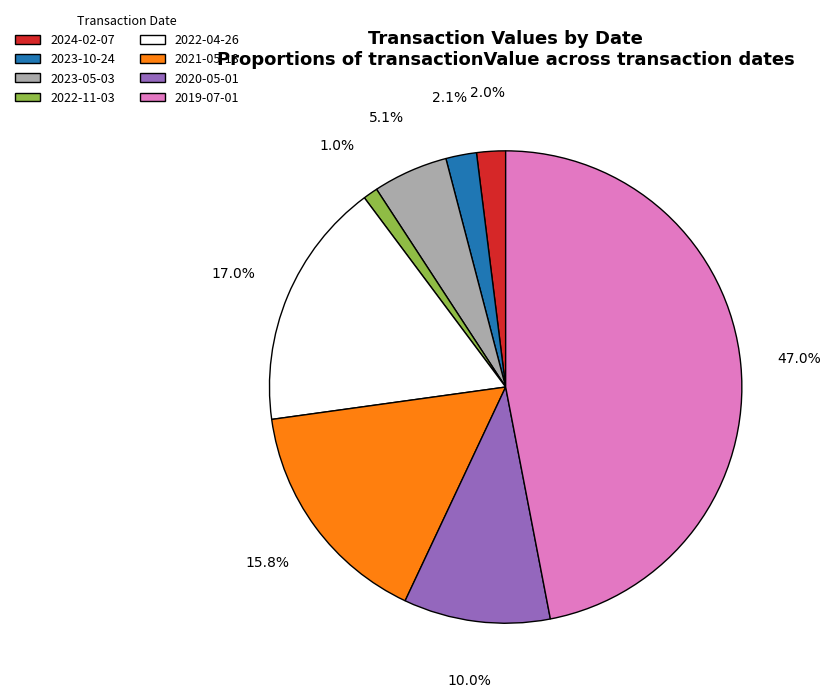

To the nearest percent, what is the difference between the largest and smallest slice percentages?

46%